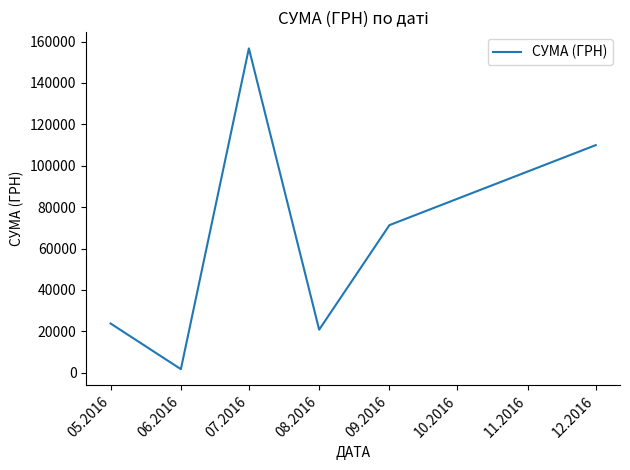

What is the minimum value shown in the chart?

1735.0